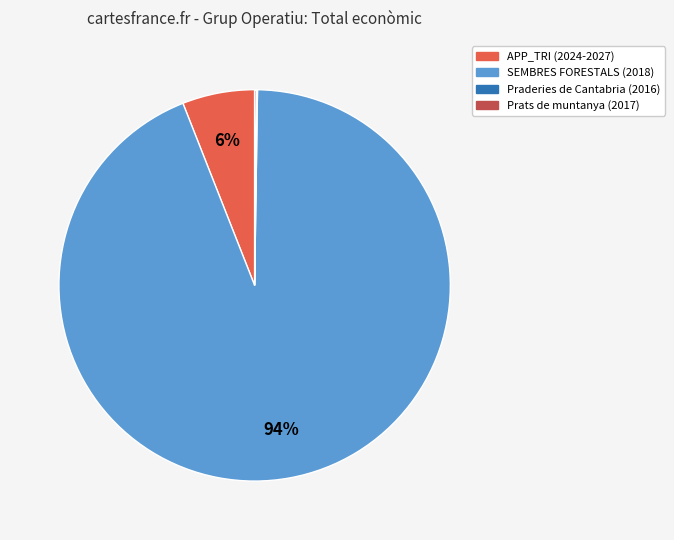

Is it true that SEMBRES FORESTALS (2018) is 94% of the pie?

True